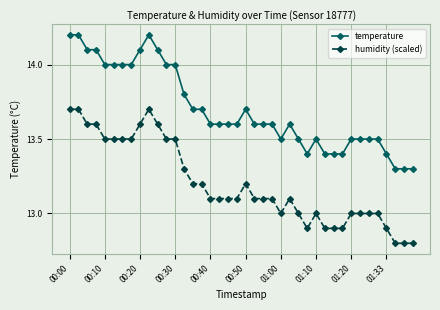

What is the maximum value for humidity (scaled)?

13.7